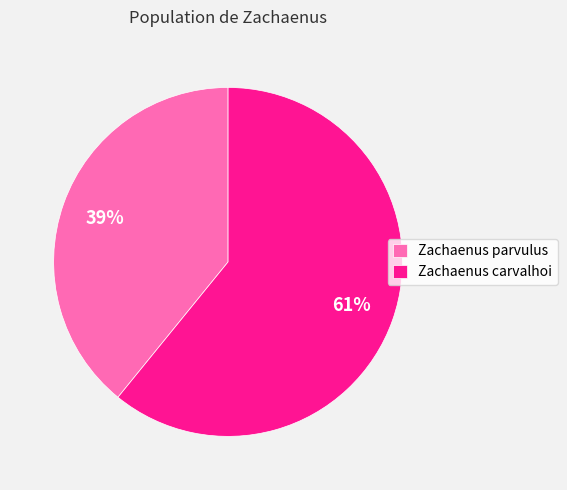

What is the smallest slice in the pie chart?

Zachaenus parvulus